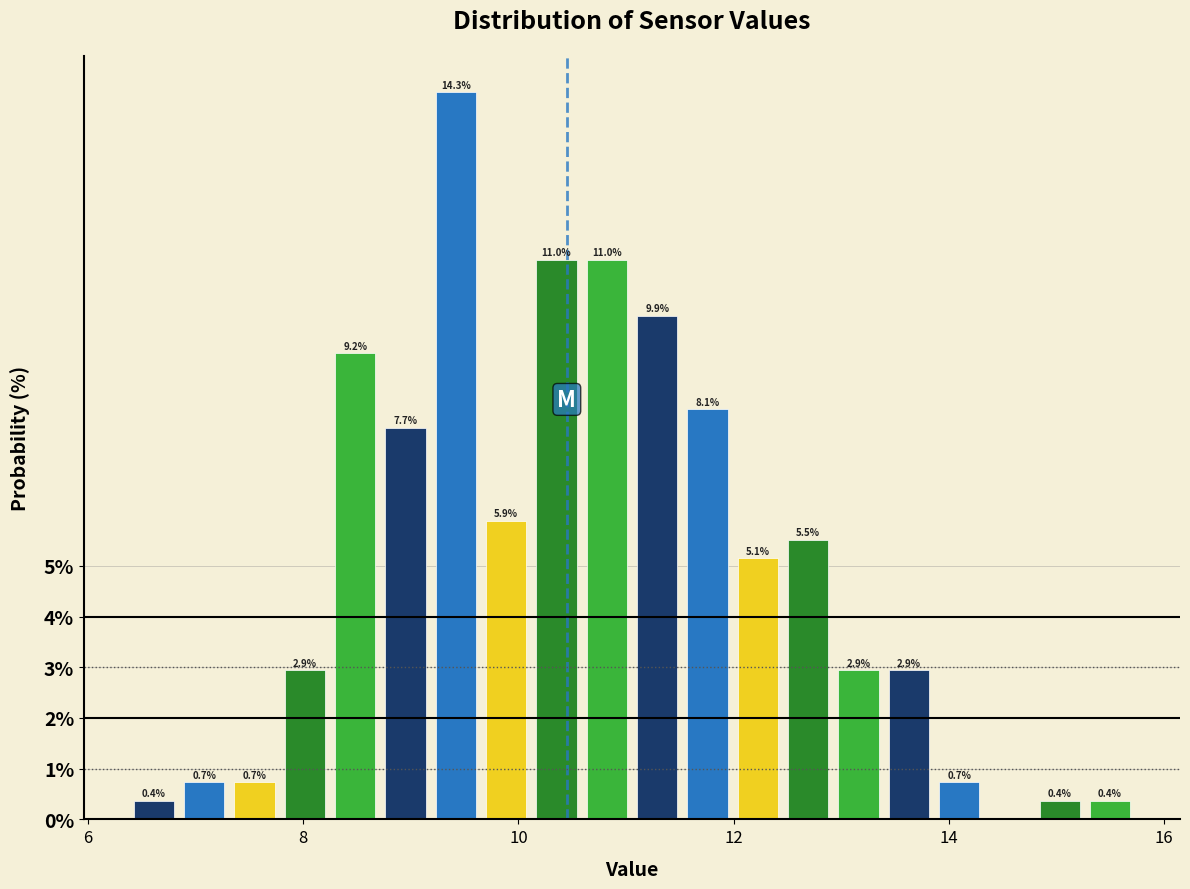

Around what value on the x-axis is the tallest bar? Give the approximate position of its centre, as read against the axis.

9.4